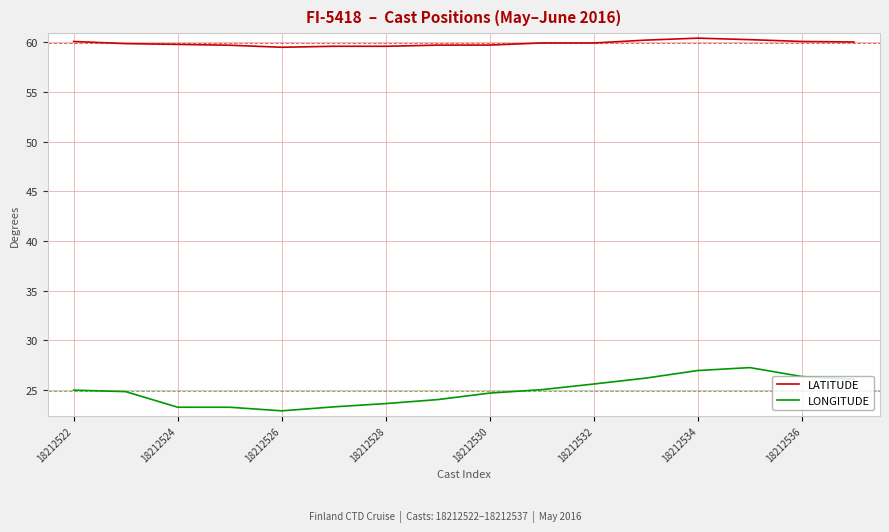

List the series in order of their overall mean, lowest first.

LONGITUDE, LATITUDE